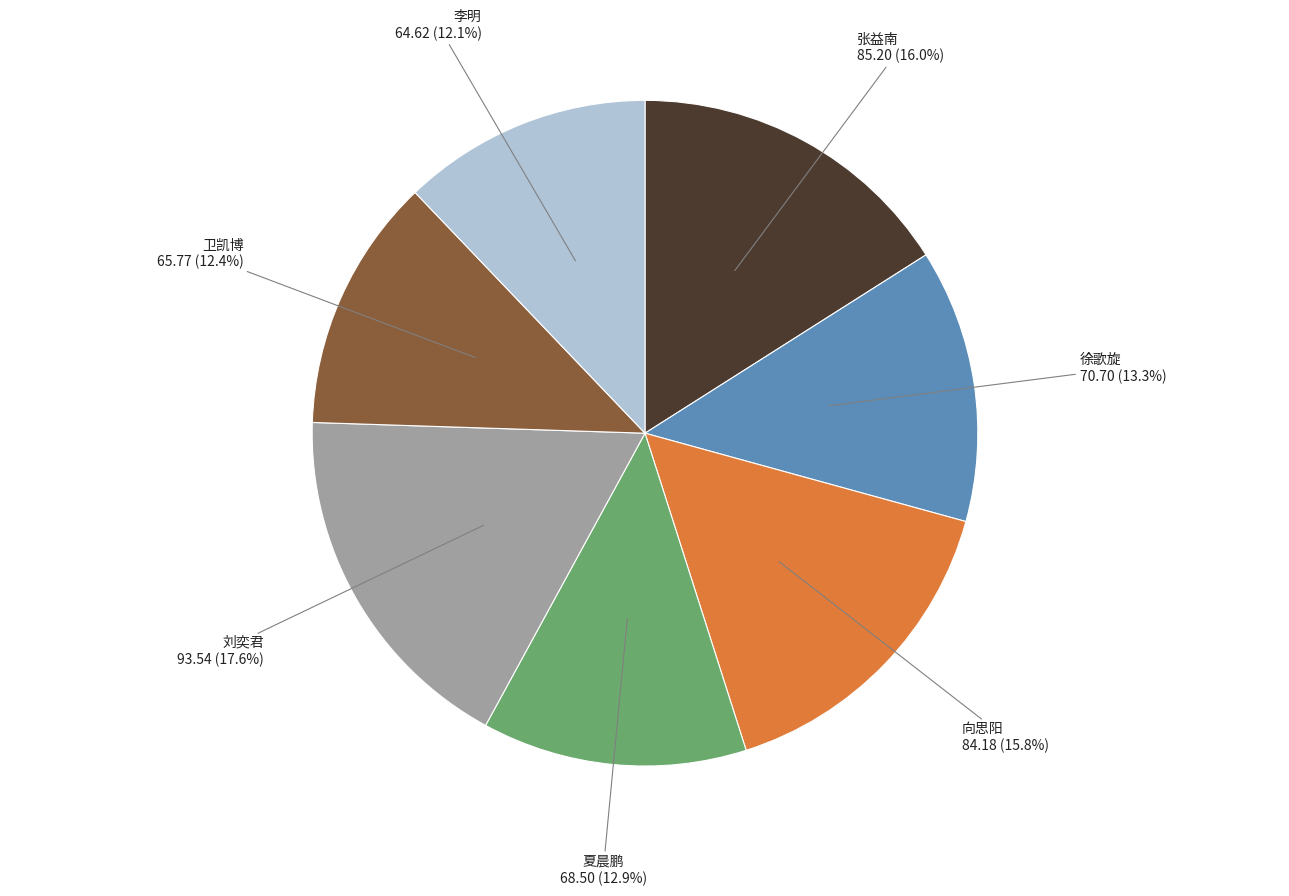

Does 徐歌旋 represent more than half of the total?

No